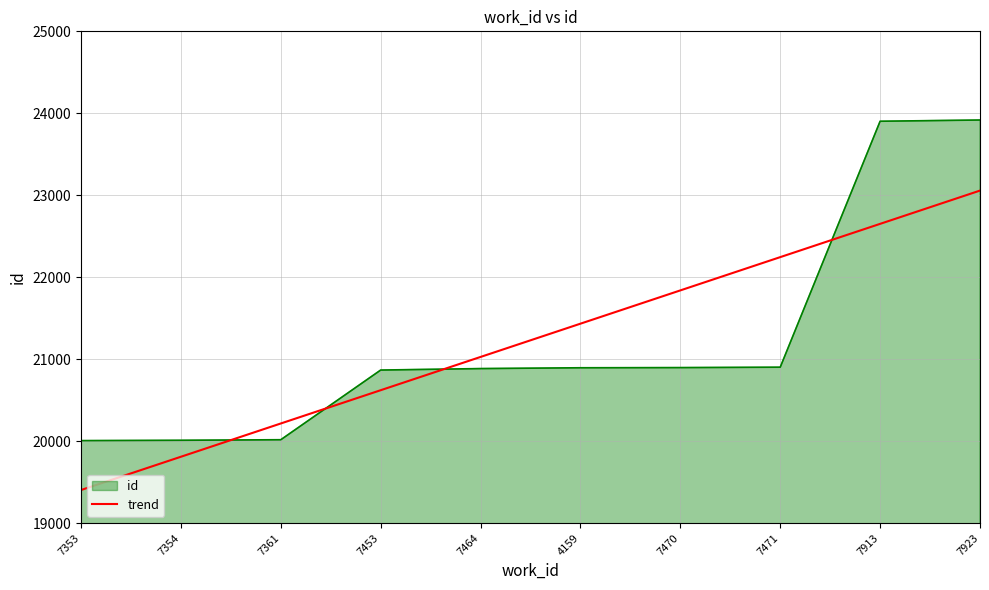

What is the difference between the id values at 7470 and 7354?

887.0